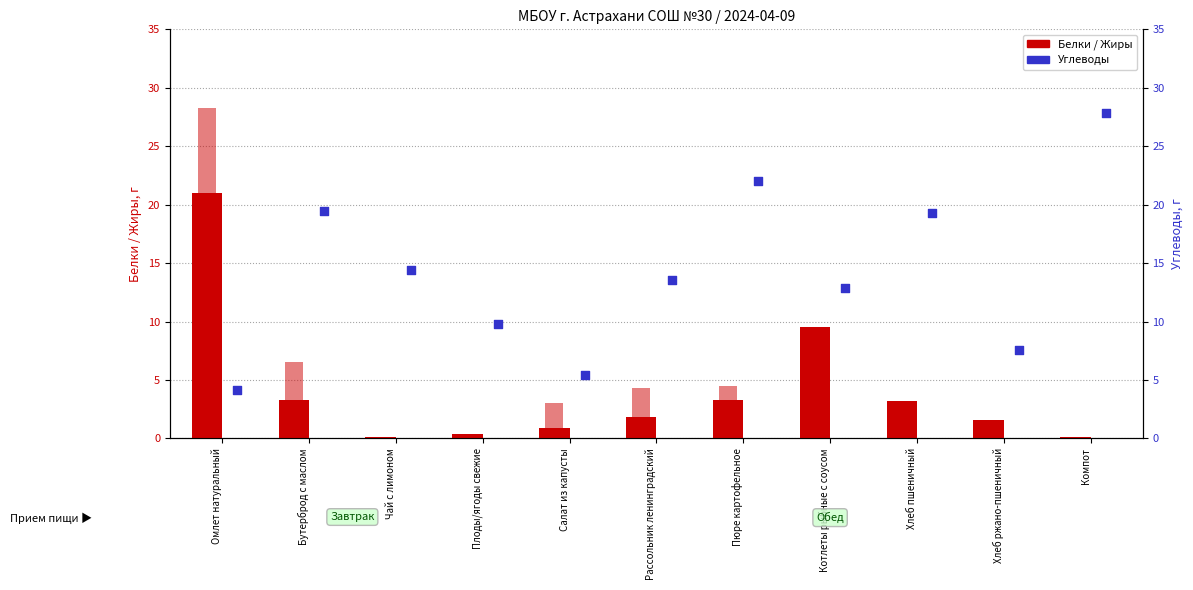

At how many categories does at least one series exceed 9?

9